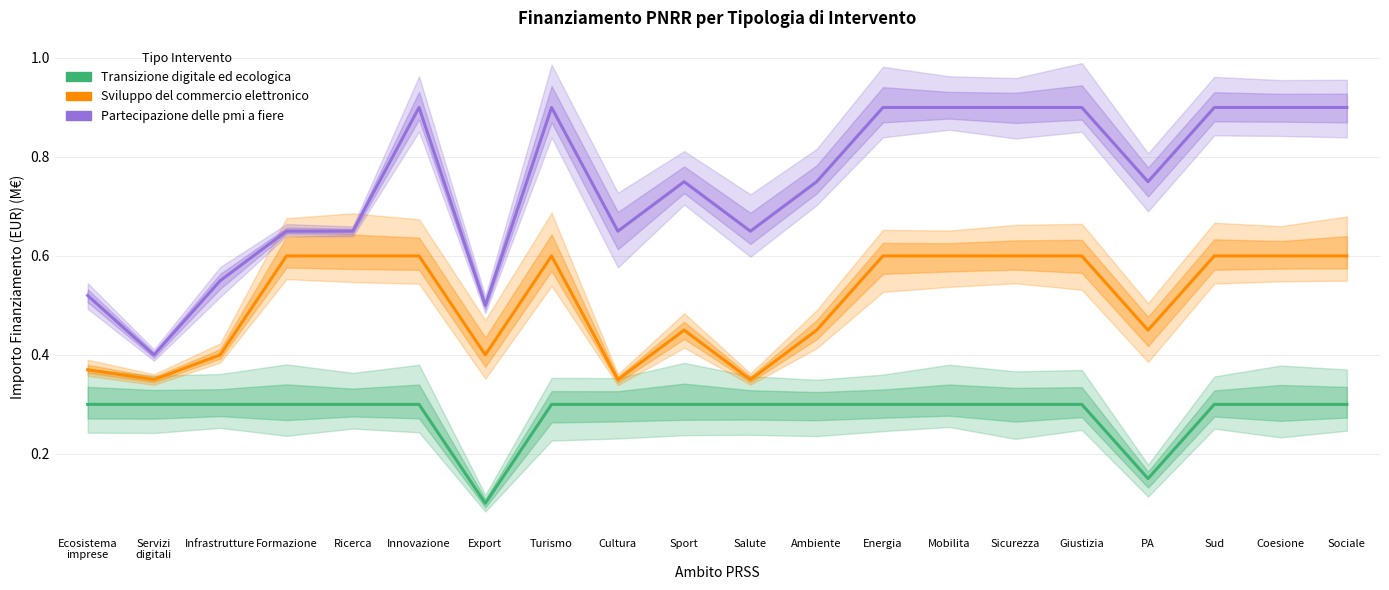

How many lines are shown in the chart?

3